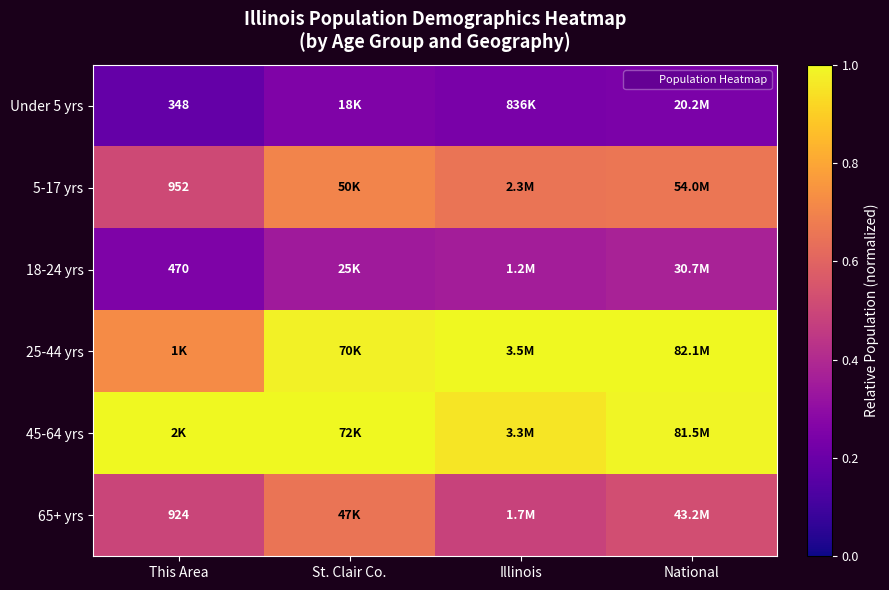

What is the maximum value for 5-17 yrs?

0.7